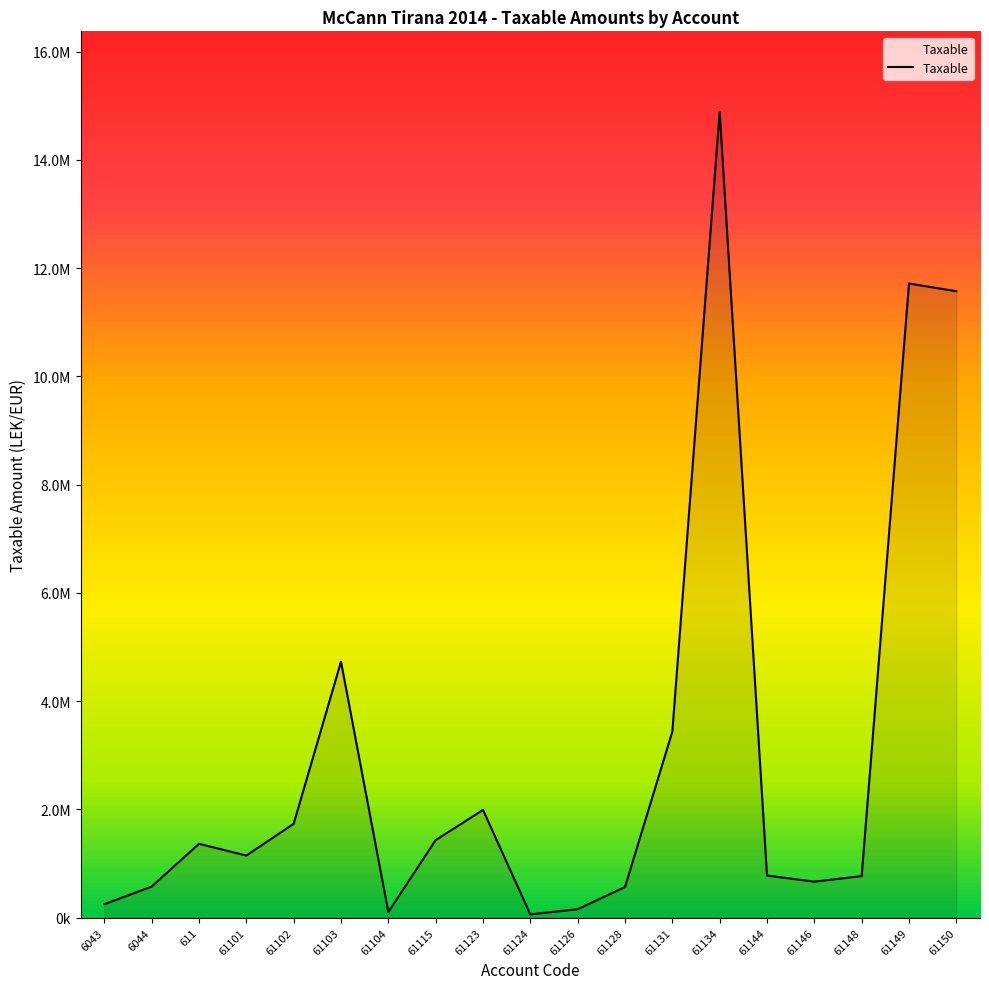

List the labels in order of value, smallest first.

61124, 61104, 61126, 6043, 61128, 6044, 61146, 61148, 61144, 61101, 611, 61115, 61102, 61123, 61131, 61103, 61150, 61149, 61134